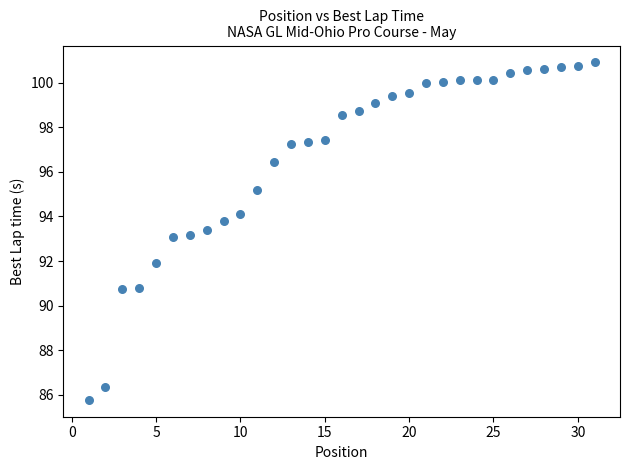

What is the range of X values (max minus min)?

30.0